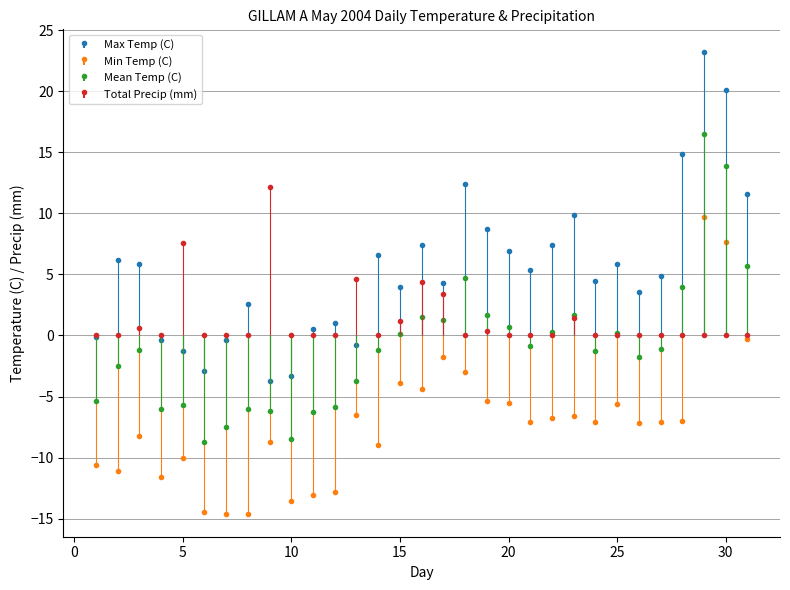

Between 5 and 11, which series saw the biggest shift?

Total Precip (mm)